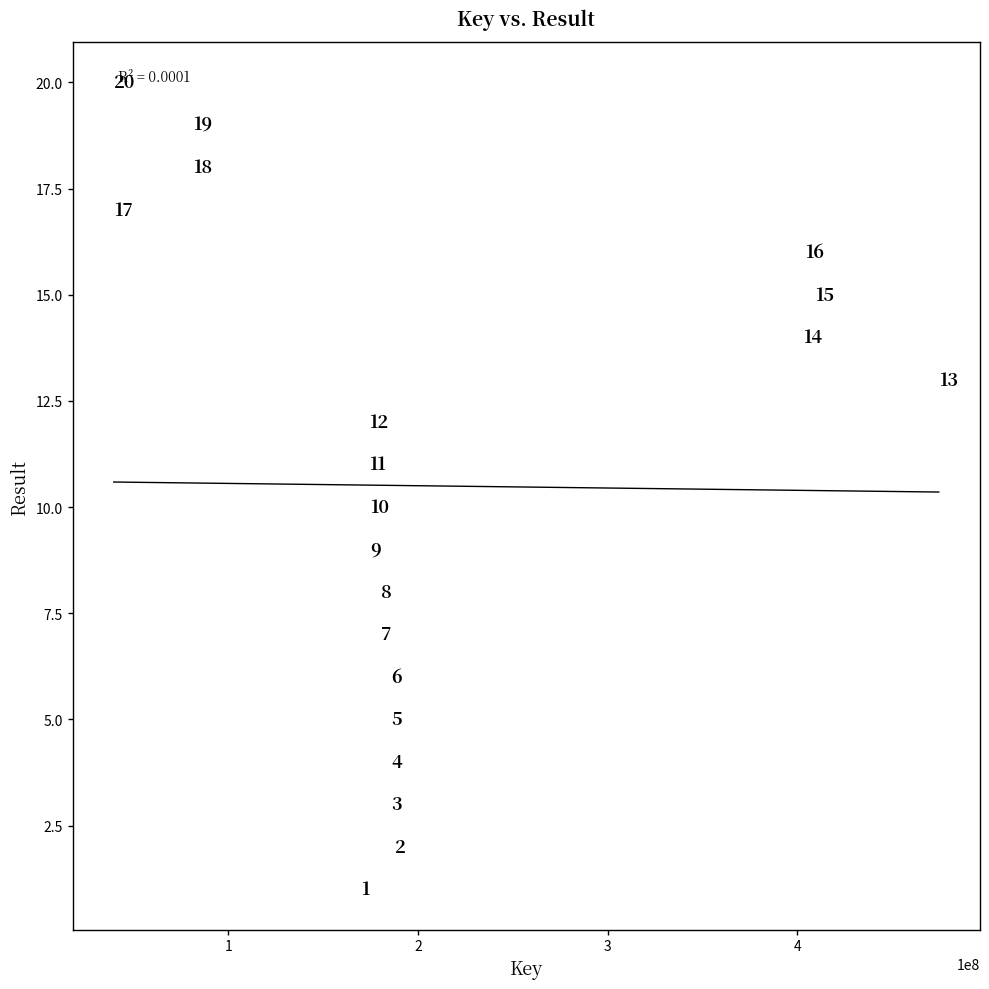

What Y value in the scatter plot is closest to 10?

10